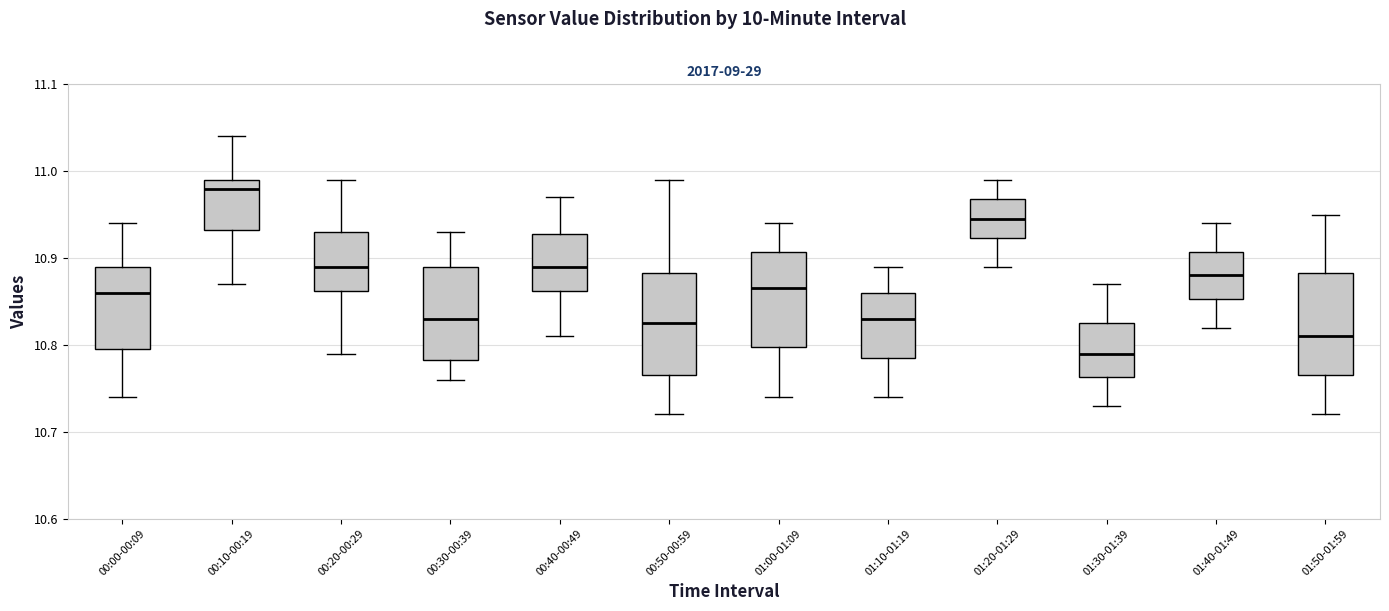

Reading left to right, transcribe this box plot: for each box, give where its median line is, the range the box spans, and where its two whiskers end, as read against the y-axis. The values are not printed on the chart, so give them approximately, as read against the axis.

00:00-00:09: median 10.86, box 10.80 to 10.89, whiskers 10.74 to 10.94
00:10-00:19: median 10.98, box 10.93 to 10.99, whiskers 10.87 to 11.04
00:20-00:29: median 10.89, box 10.86 to 10.93, whiskers 10.79 to 10.99
00:30-00:39: median 10.83, box 10.78 to 10.89, whiskers 10.76 to 10.93
00:40-00:49: median 10.89, box 10.86 to 10.93, whiskers 10.81 to 10.97
00:50-00:59: median 10.83, box 10.77 to 10.88, whiskers 10.72 to 10.99
01:00-01:09: median 10.87, box 10.80 to 10.91, whiskers 10.74 to 10.94
01:10-01:19: median 10.83, box 10.79 to 10.86, whiskers 10.74 to 10.89
01:20-01:29: median 10.95, box 10.92 to 10.97, whiskers 10.89 to 10.99
01:30-01:39: median 10.79, box 10.76 to 10.83, whiskers 10.73 to 10.87
01:40-01:49: median 10.88, box 10.85 to 10.91, whiskers 10.82 to 10.94
01:50-01:59: median 10.81, box 10.77 to 10.88, whiskers 10.72 to 10.95